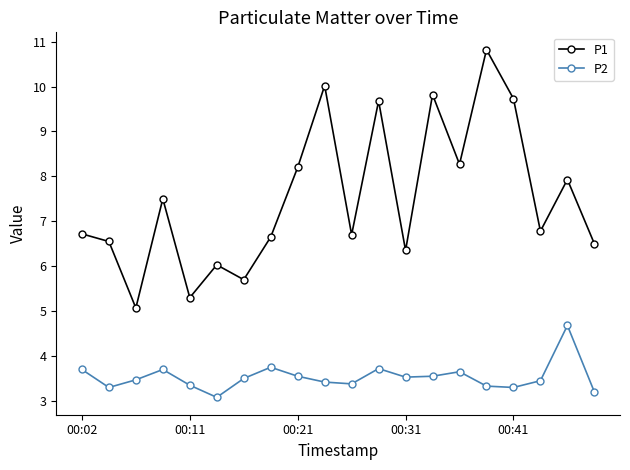

What is the highest value of the P1 series?

10.8